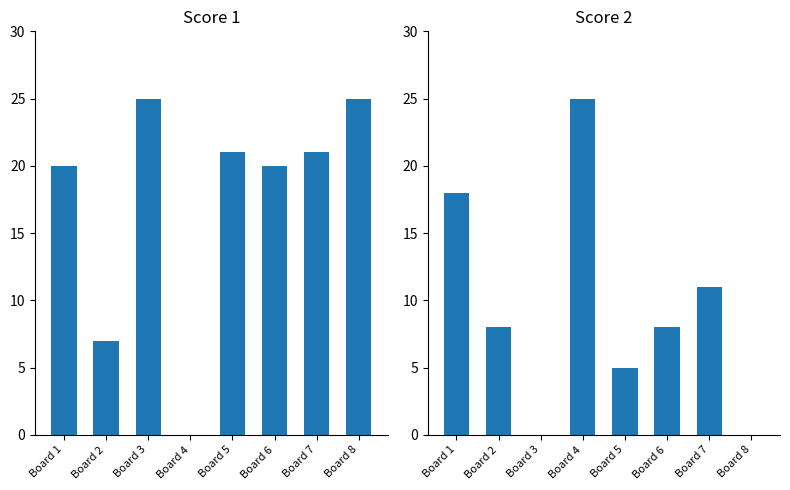

The value of Score 2 at Board 3 is -8. True or false?

False